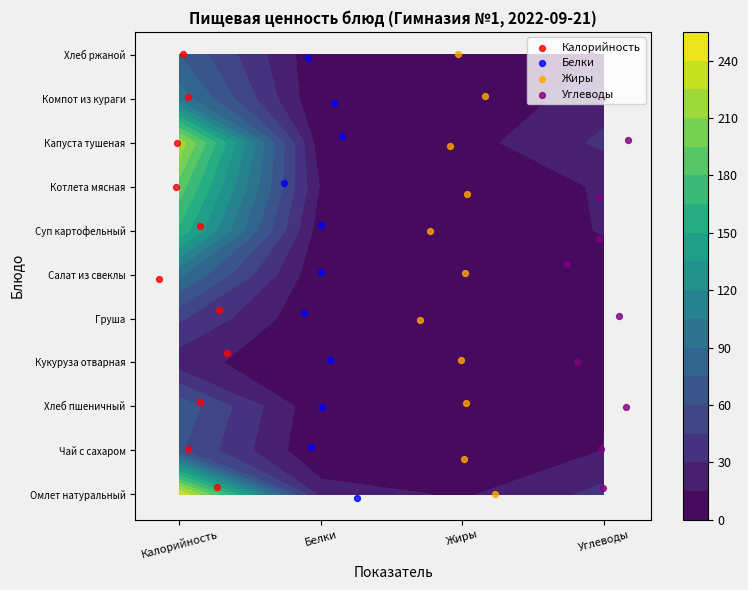

What is the lowest value of the Белки series?

-0.1